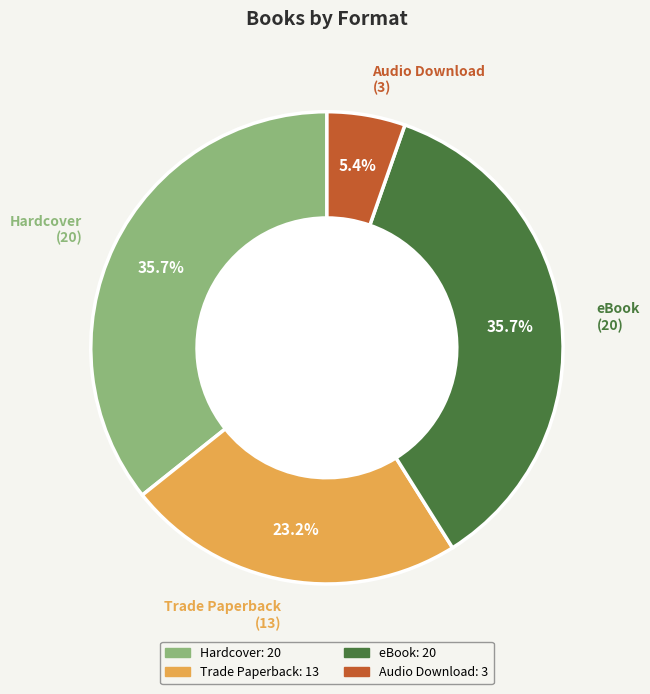

Which category has the smallest portion of the pie?

Audio Download